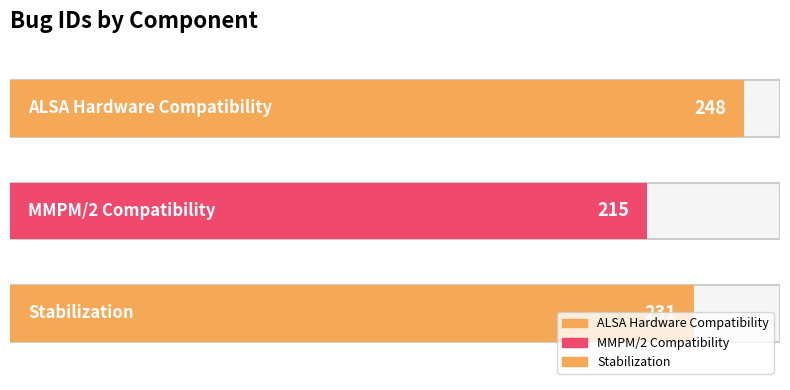

What is the difference between the values at ALSA Hardware
Compatibility and Stabilization?

17